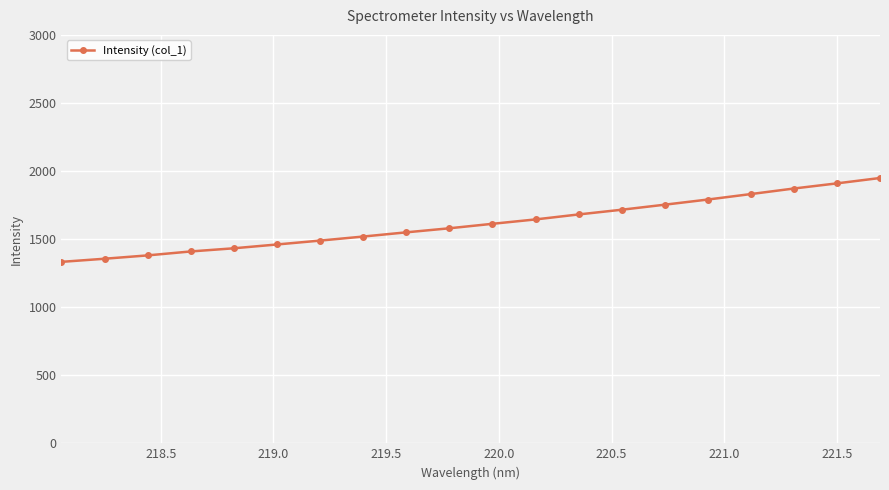

What is the minimum value shown in the chart?

1332.8